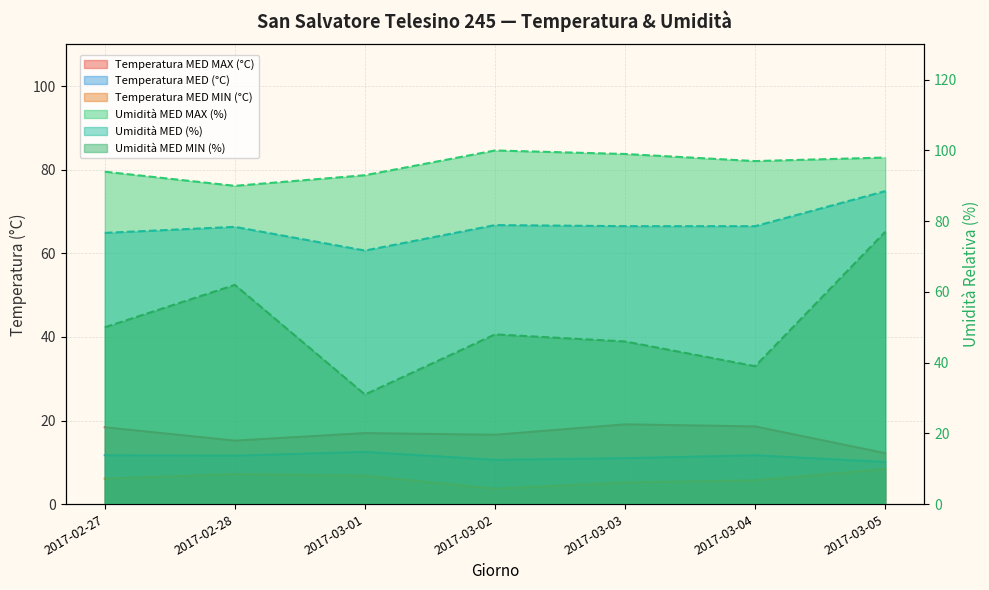

True or false: Umidità MED MIN (%) has a value of 48.0 at 2017-03-02.

True